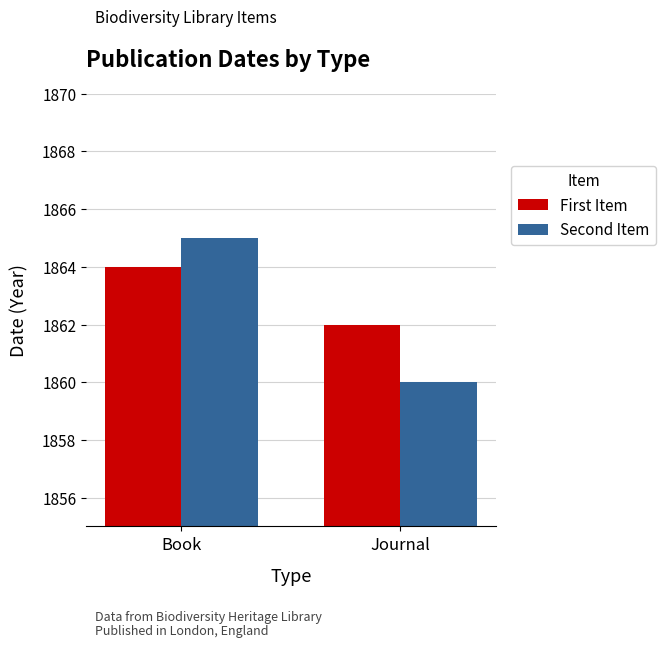

What is the label of the 2nd bar from the left?

Journal